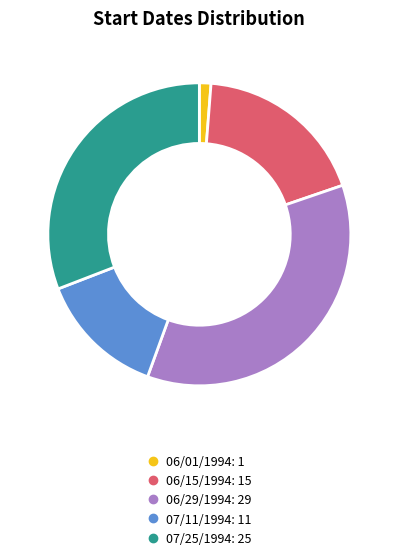

Do 07/25/1994 and 06/01/1994 together represent more than half of the pie?

No